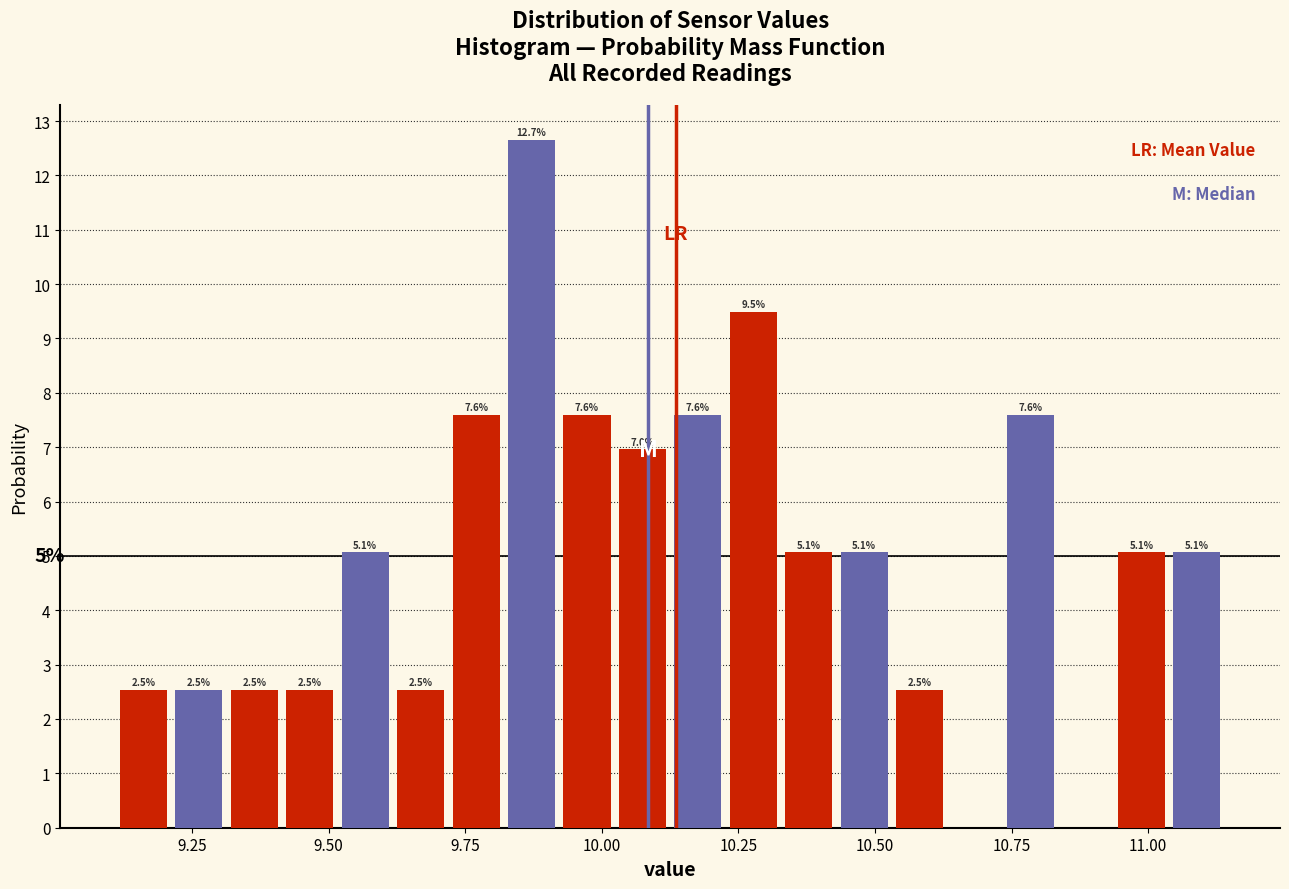

Around what value on the x-axis is the tallest bar? Give the approximate position of its centre, as read against the axis.

9.85